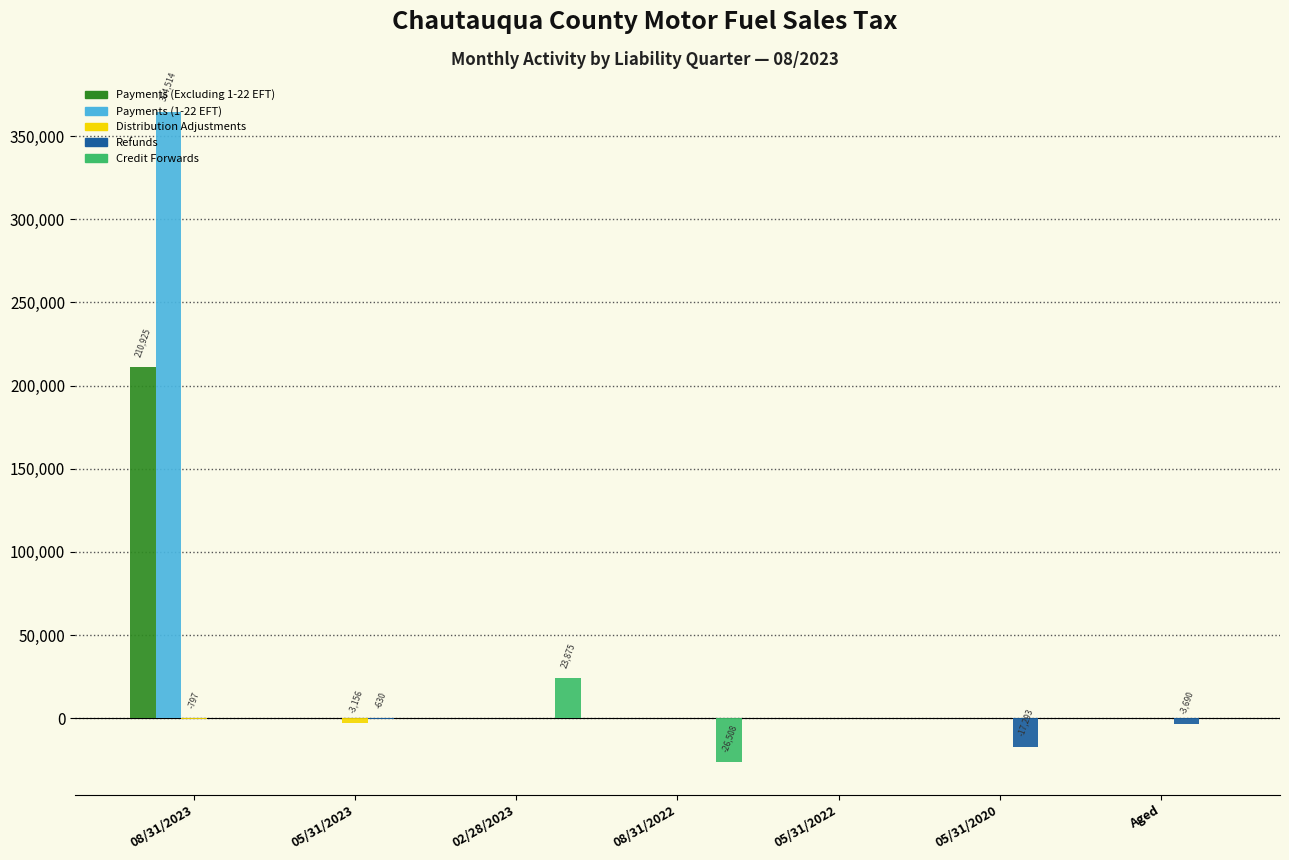

Which series has the largest total across all categories?

Payments (1-22 EFT)